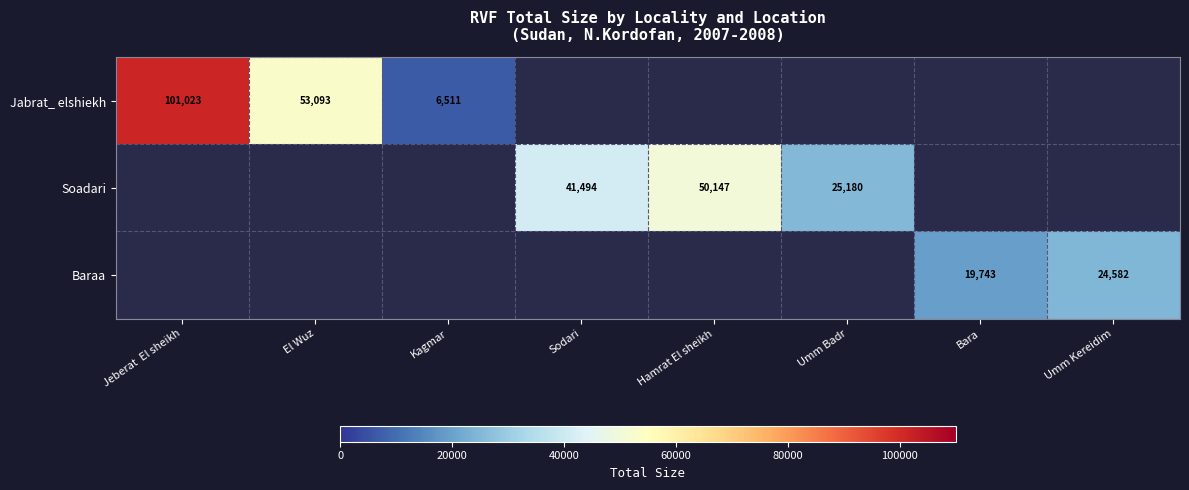

The value of Jabrat_ elshiekh at Jeberat  El sheikh is 145959.9. True or false?

False